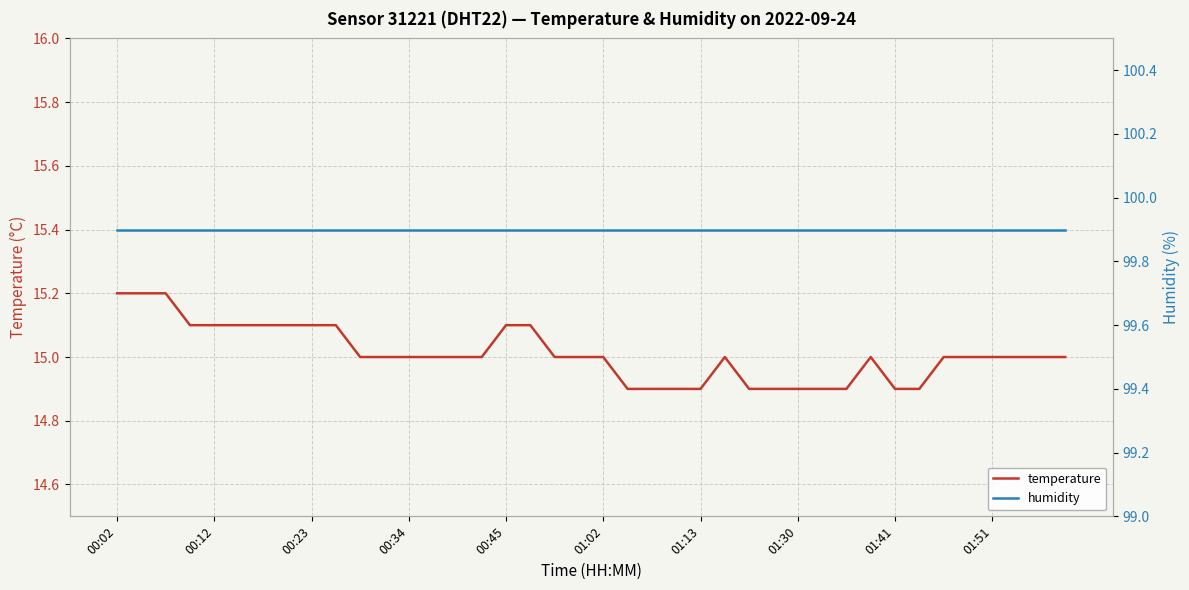

Is it true that temperature equals 23.4 at 01:13?

False